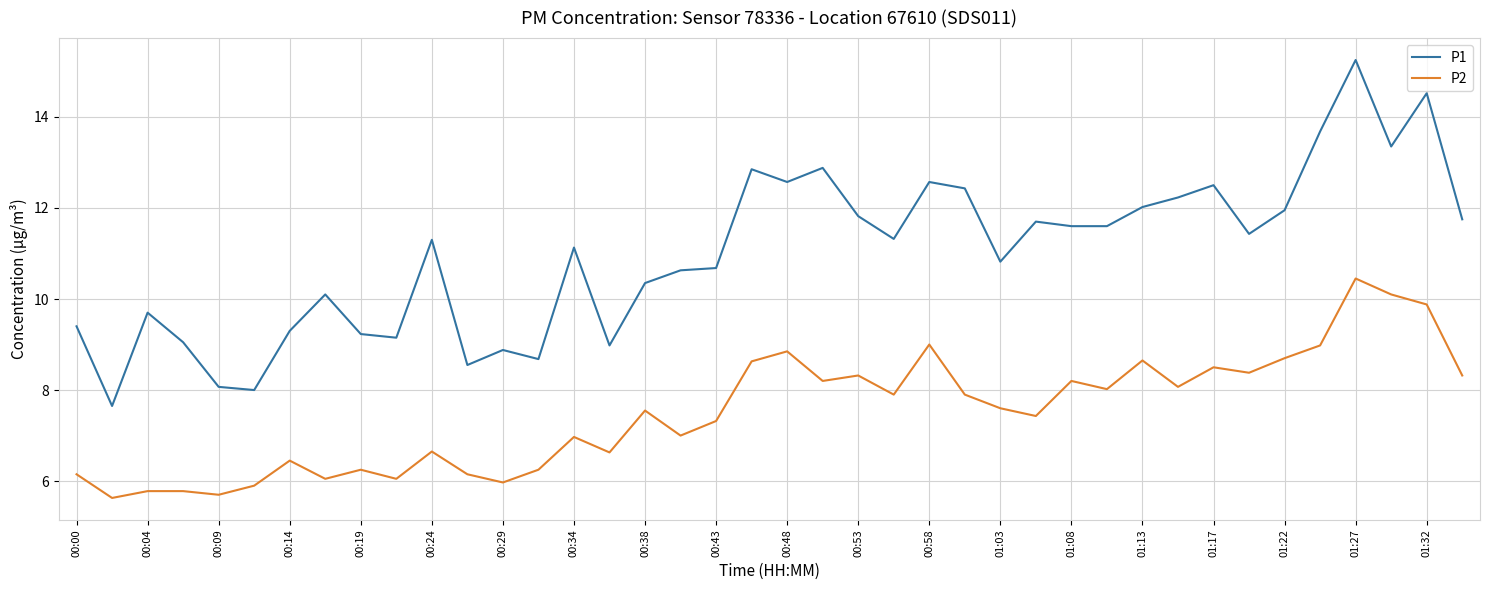

What are all the series names shown in the legend?

P1, P2